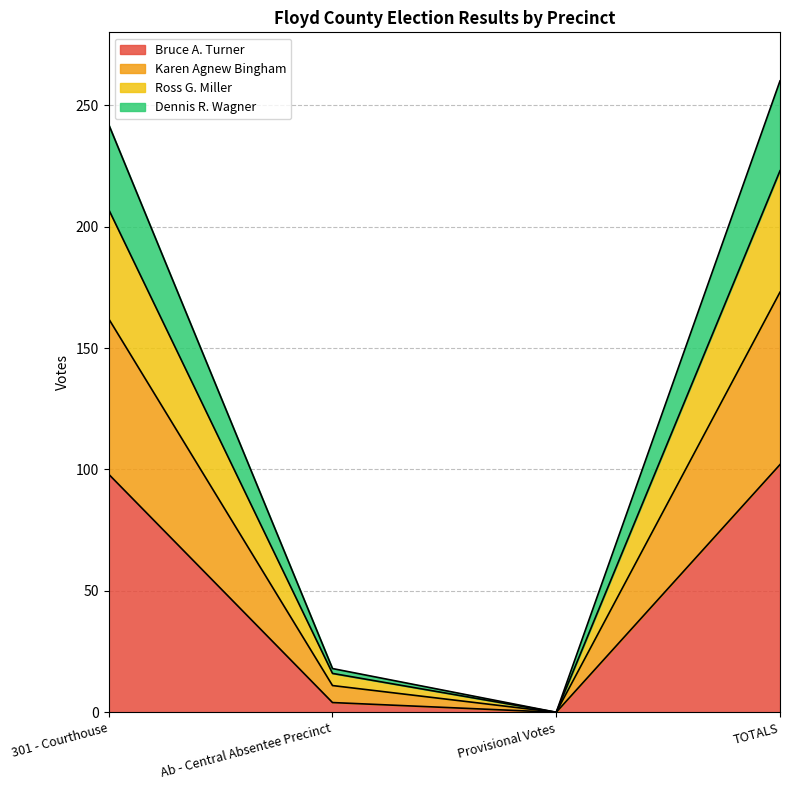

Reading right to left, what are the values for Bruce A. Turner?

TOTALS=102	Provisional Votes=0	Ab - Central Absentee Precinct=4	301 - Courthouse=98